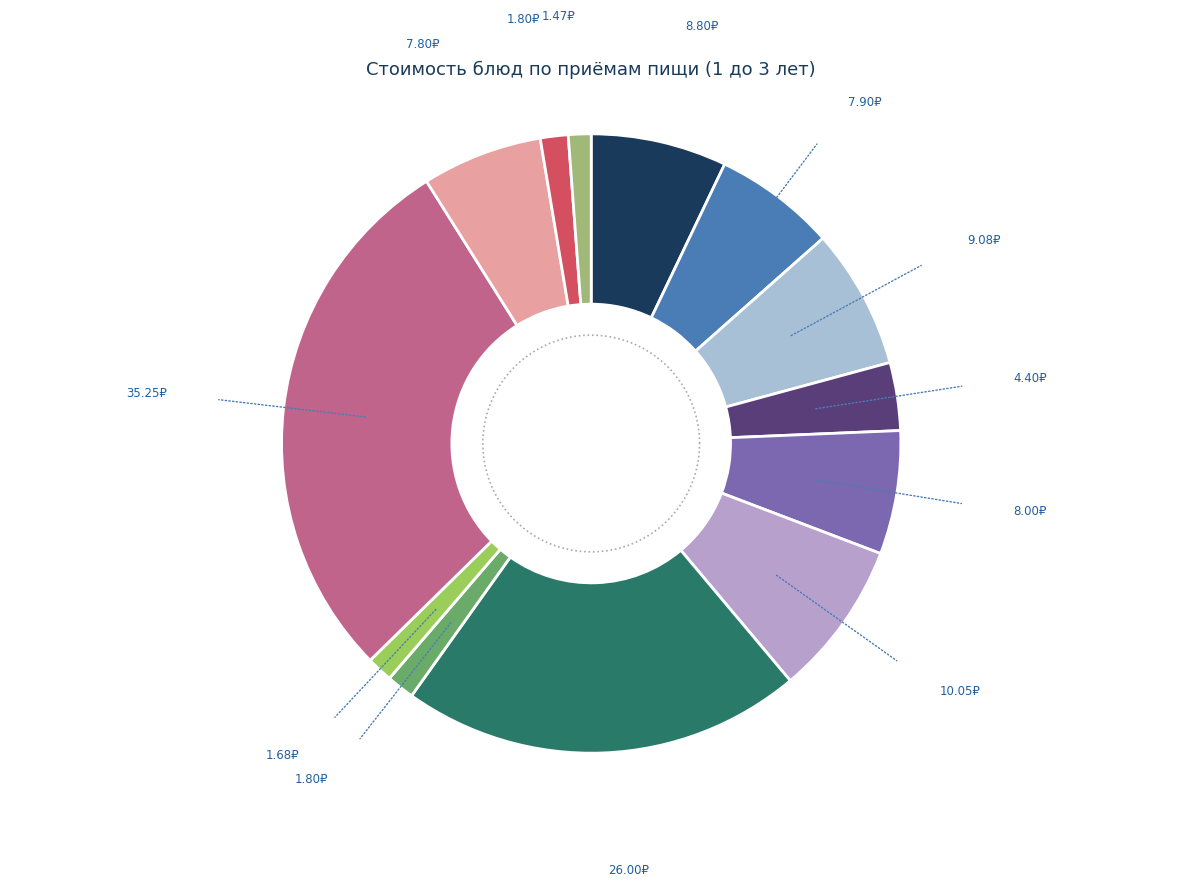

What is the smallest slice in the pie chart?

Хлеб Пшеничный